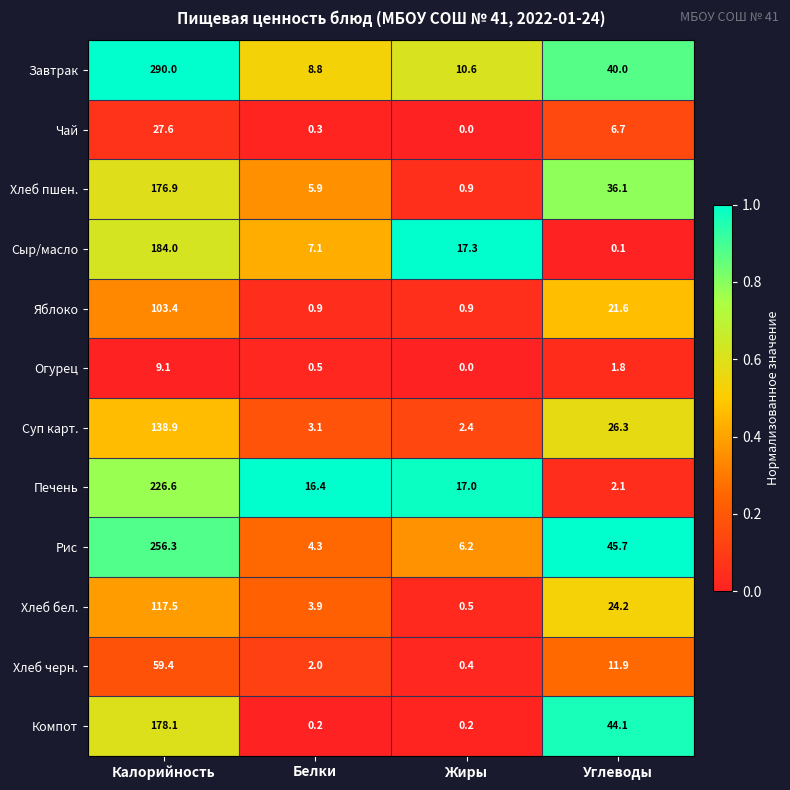

Which series has the largest range (max minus min)?

Завтрак